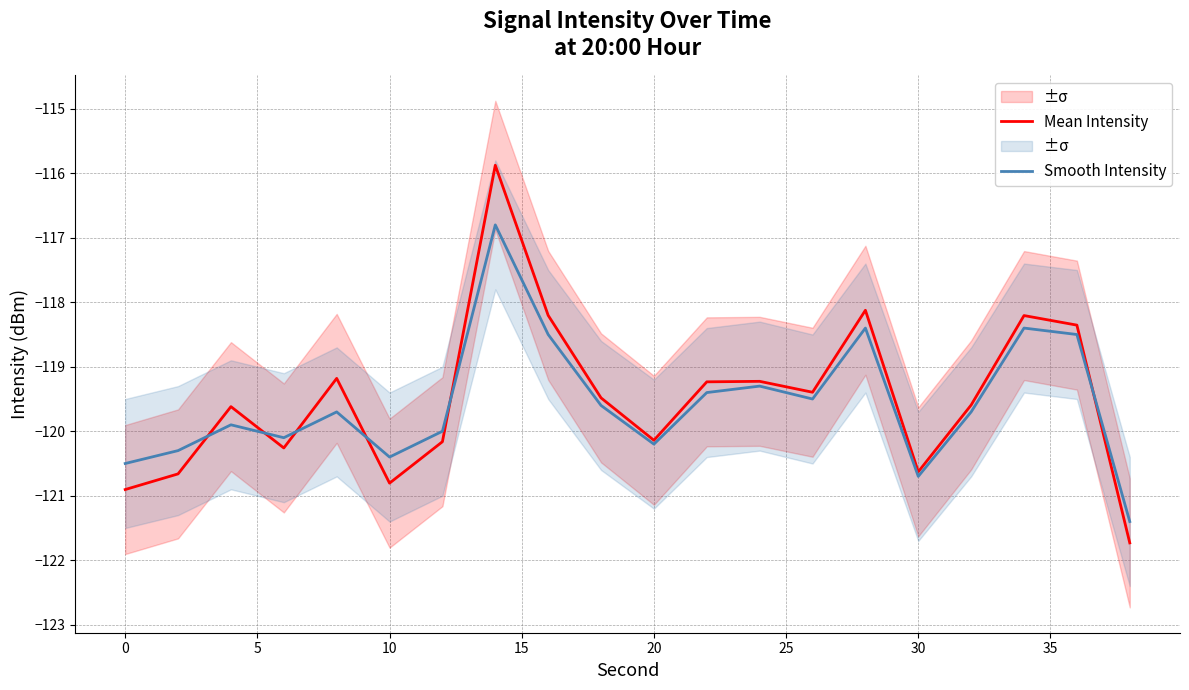

Is it true that Mean Intensity equals -120.9 at 0?

True